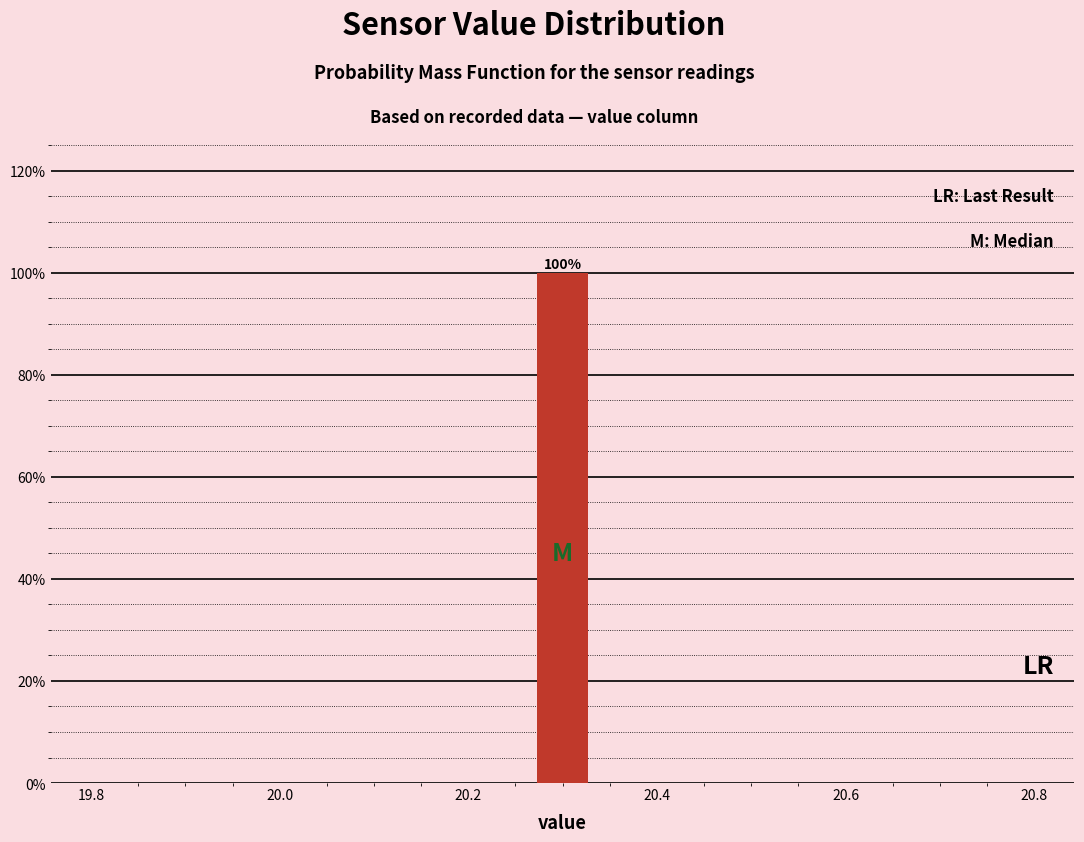

Read against the x-axis, roughly where is the centre of the tallest bar?

20.30